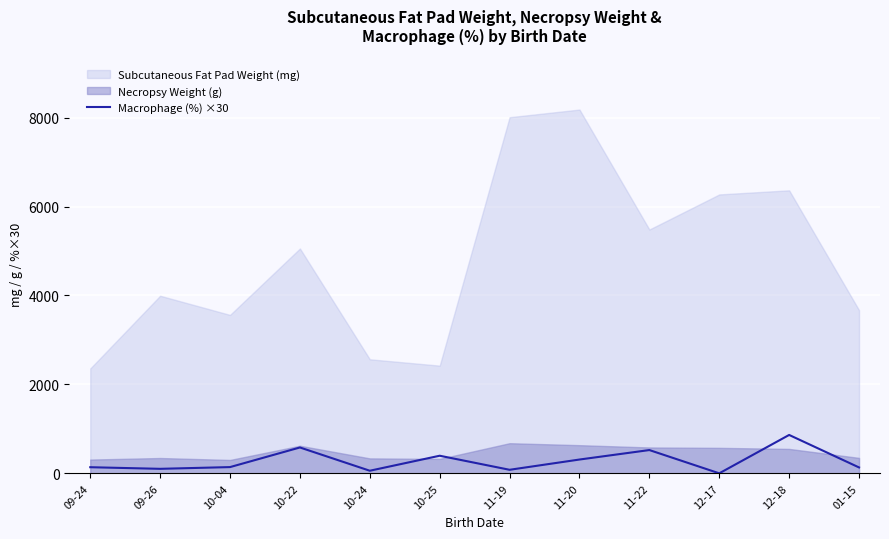

At which category does the chart reach its peak across all series?

12-18